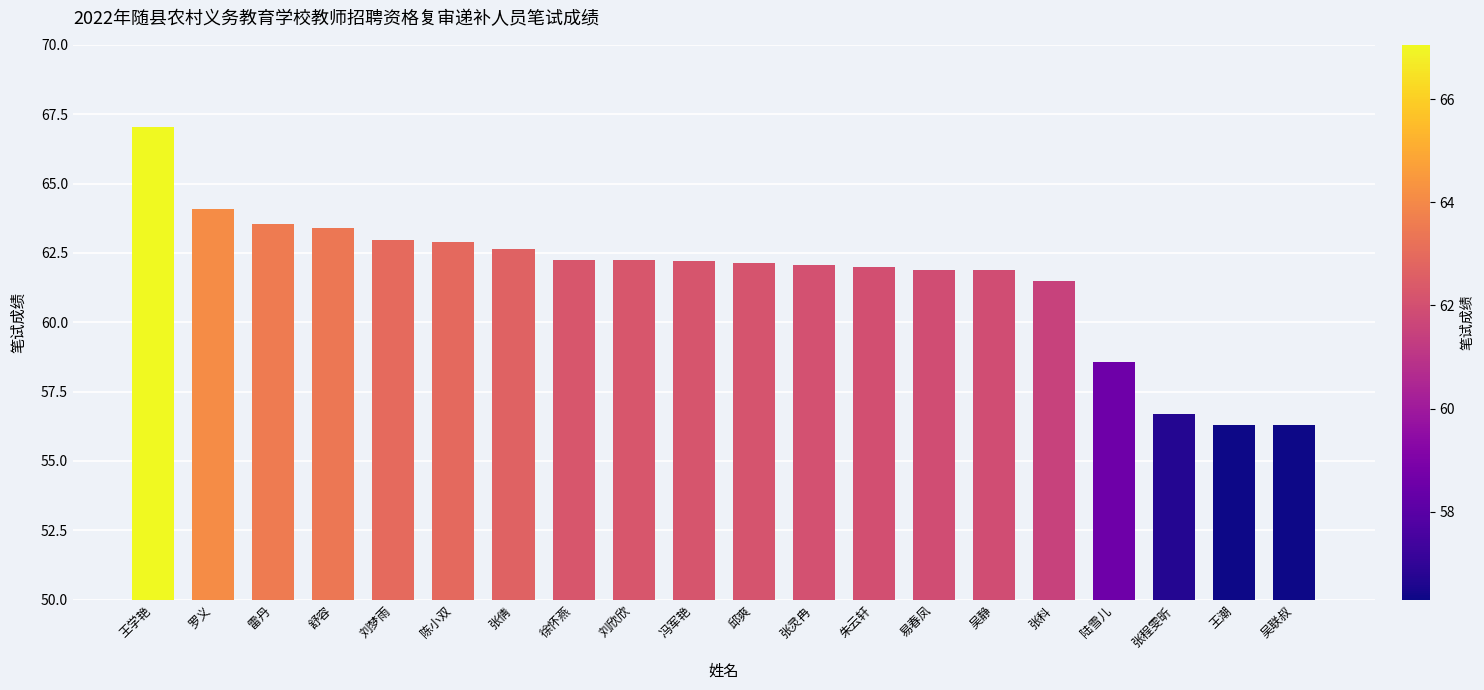

What value does the data have at 易春凤?

61.9